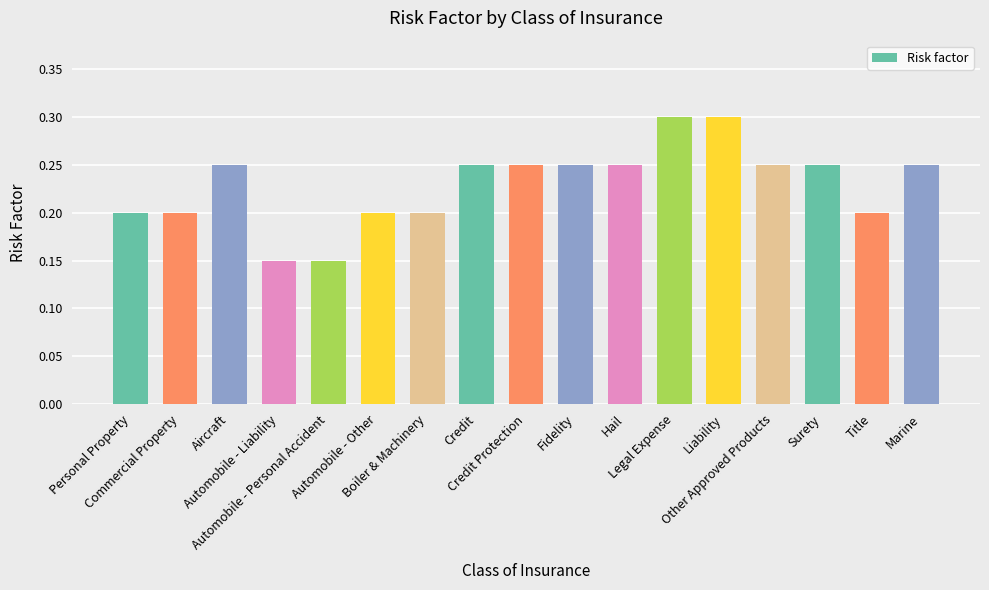

What is the greatest value displayed?

0.3